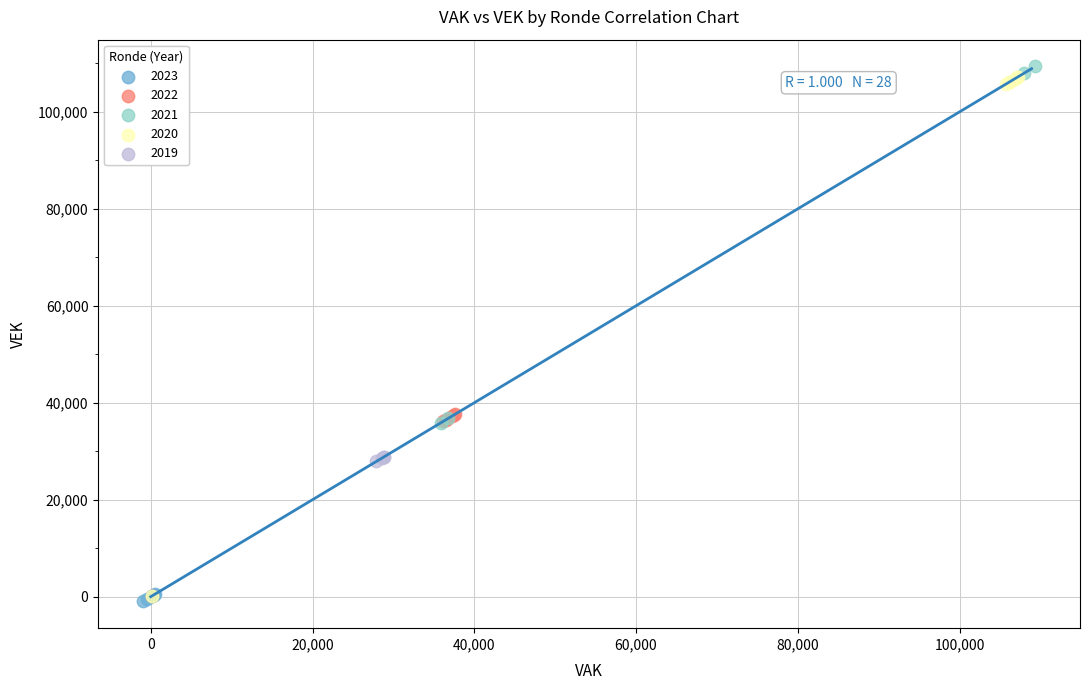

Which series has the widest spread of Y values?

2021